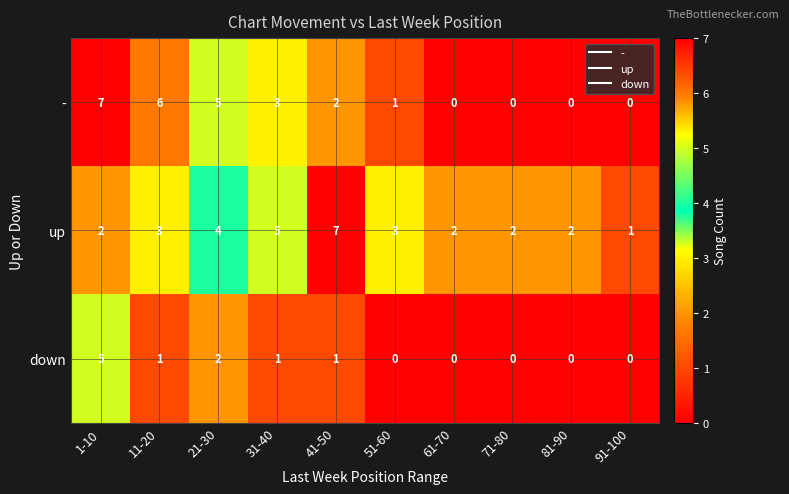

What is the difference between the second highest and second lowest values in the - series?

6